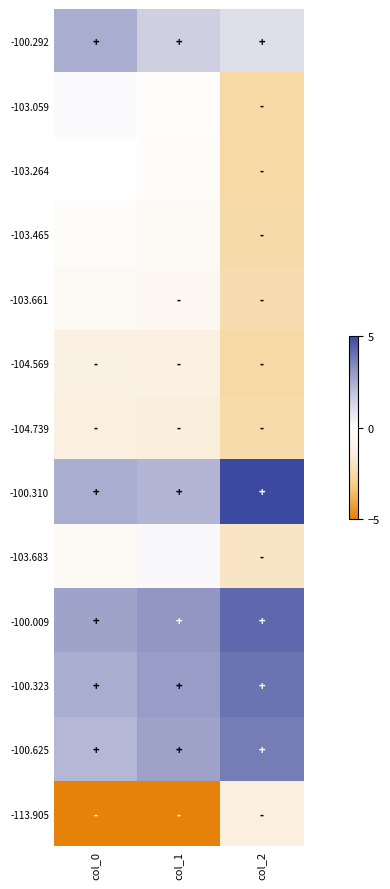

Reading left to right, transcribe all the data shown in this chart.

-100.292: col_0=2.5	col_1=1.5	col_2=1.0
-103.059: col_0=0.1	col_1=-0.1	col_2=-2.5
-103.264: col_0=-0.0	col_1=-0.3	col_2=-2.5
-103.465: col_0=-0.2	col_1=-0.4	col_2=-2.5
-103.661: col_0=-0.4	col_1=-0.5	col_2=-2.4
-104.569: col_0=-1.1	col_1=-1.2	col_2=-2.5
-104.739: col_0=-1.3	col_1=-1.4	col_2=-2.4
-100.310: col_0=2.5	col_1=2.3	col_2=5.1
-103.683: col_0=-0.4	col_1=0.2	col_2=-2.0
-100.009: col_0=2.7	col_1=3.1	col_2=4.3
-100.323: col_0=2.5	col_1=3.0	col_2=4.0
-100.625: col_0=2.2	col_1=2.8	col_2=3.7
-113.905: col_0=-9.1	col_1=-8.9	col_2=-1.3